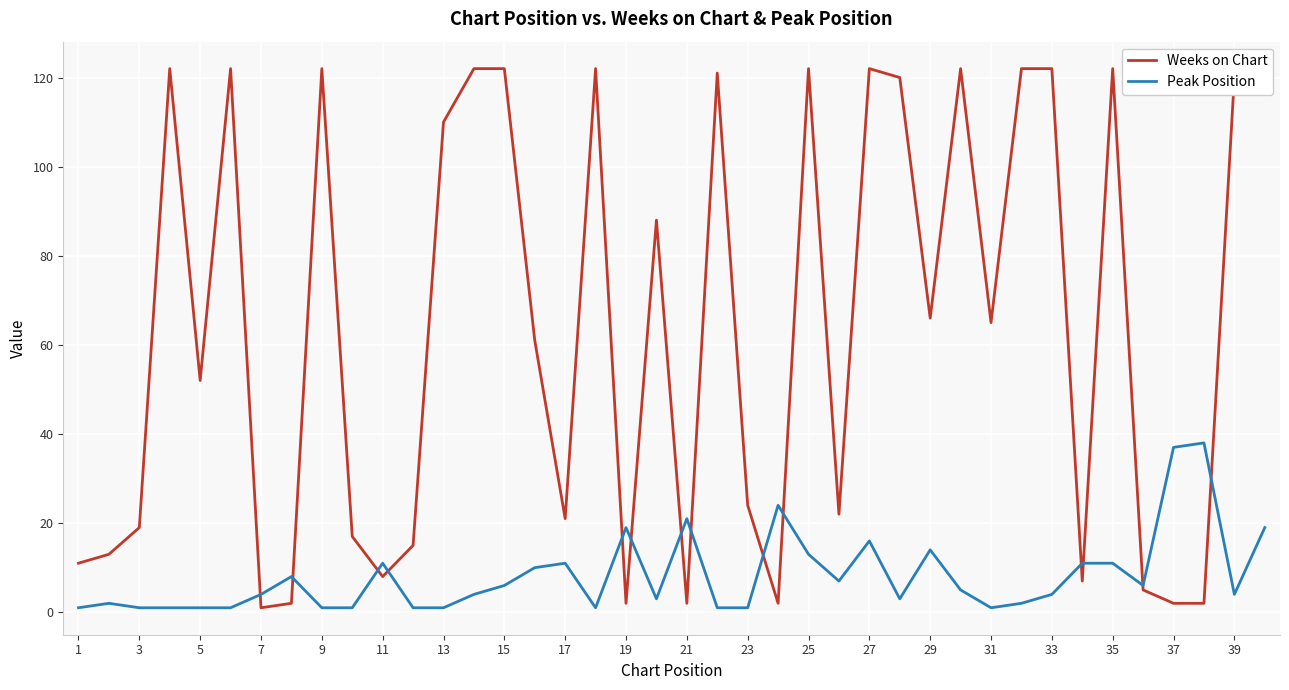

What is the maximum value for Peak Position?

38